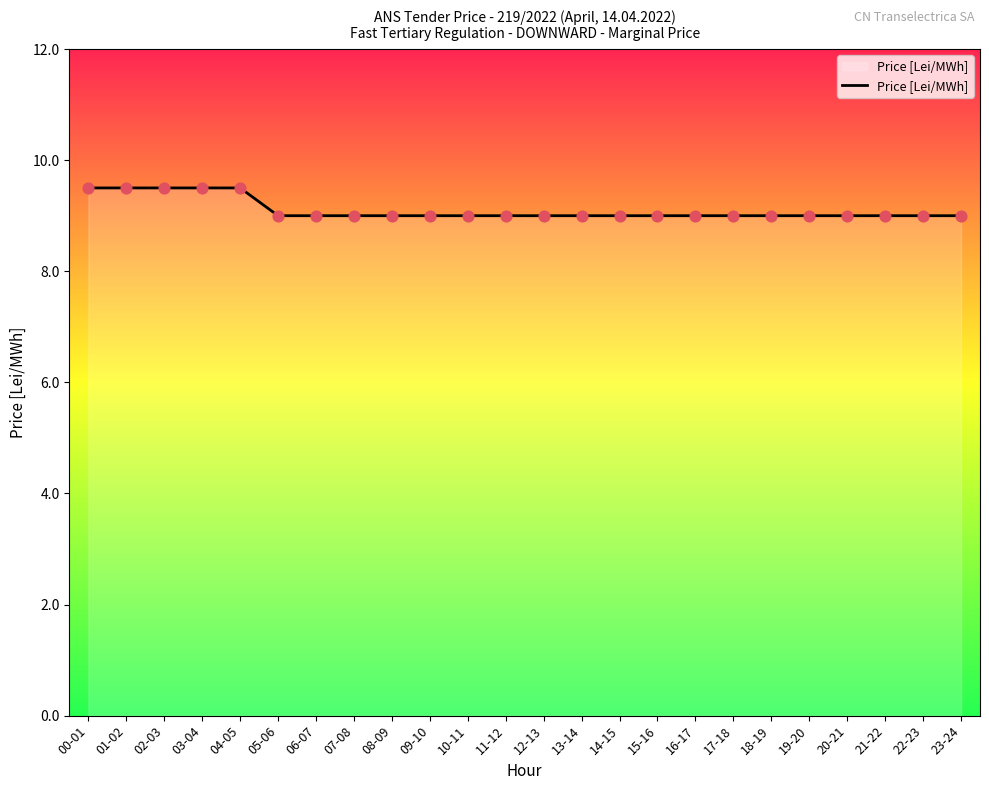

What is the ratio of the value at 11-12 to the value at 12-13?

1.0